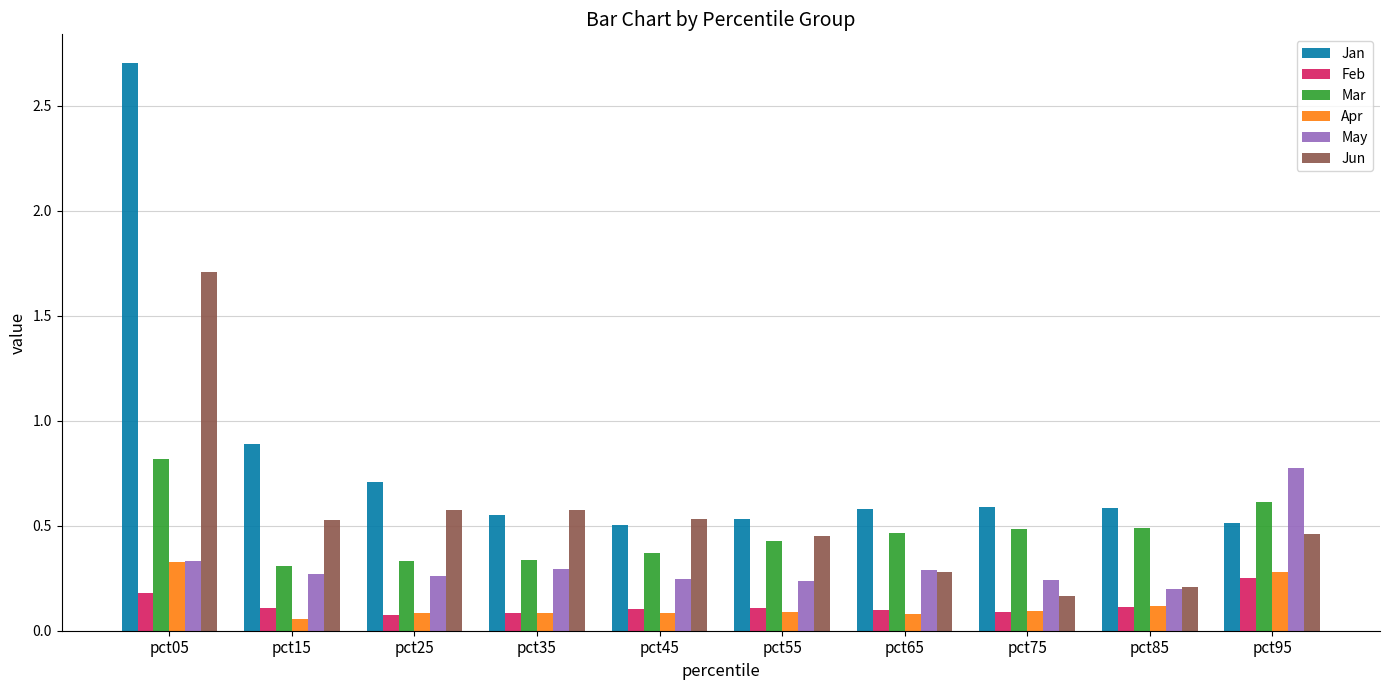

The Apr series shows 0.2 at pct75. True or false?

False